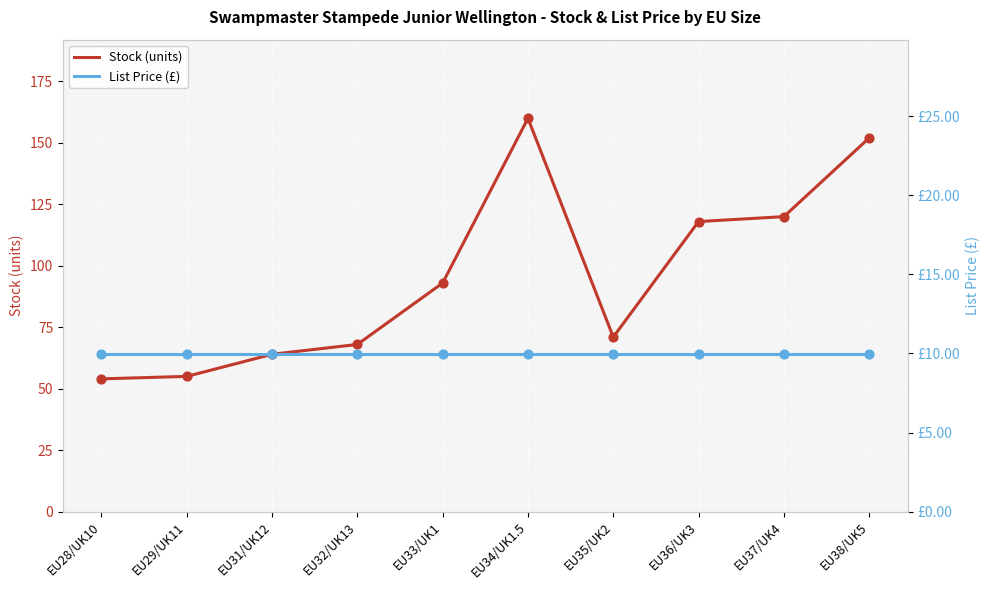

Which series has the largest Y range (max minus min)?

Stock (units)